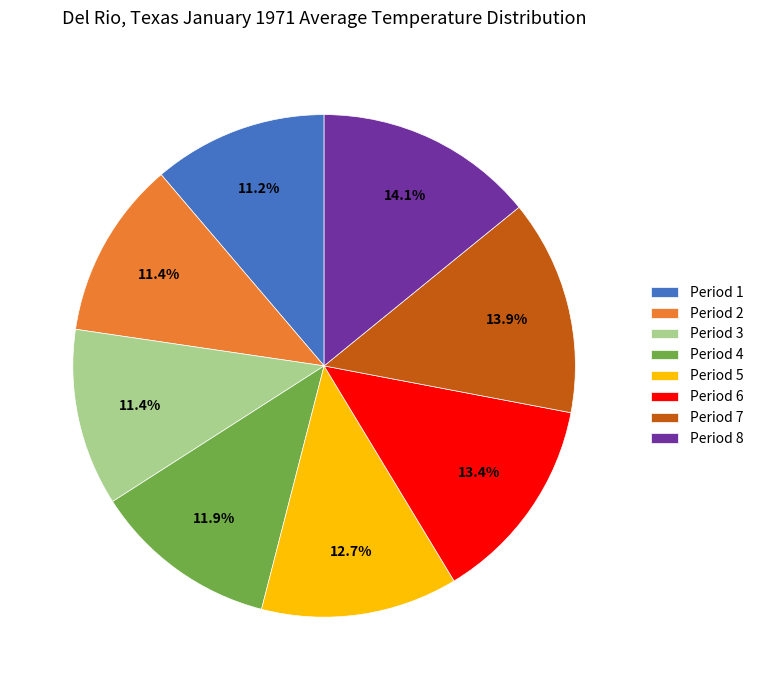

Do Period 3 and Period 4 together represent more than half of the pie?

No